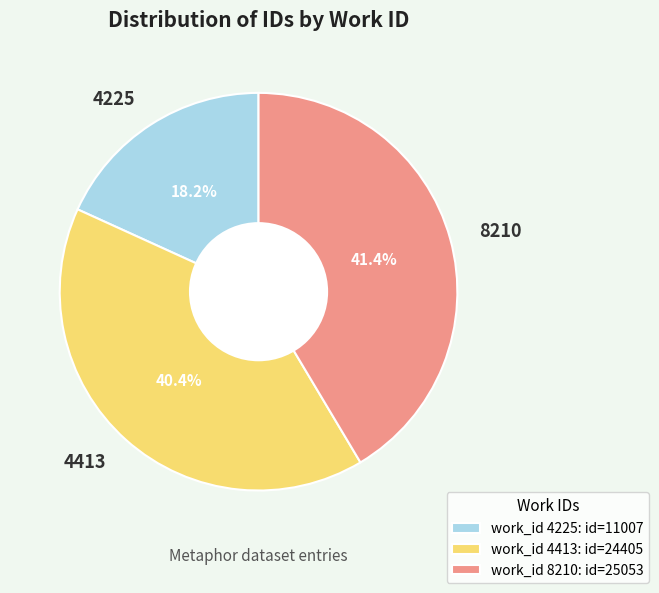

To the nearest percent, what portion does 8210 represent?

41%